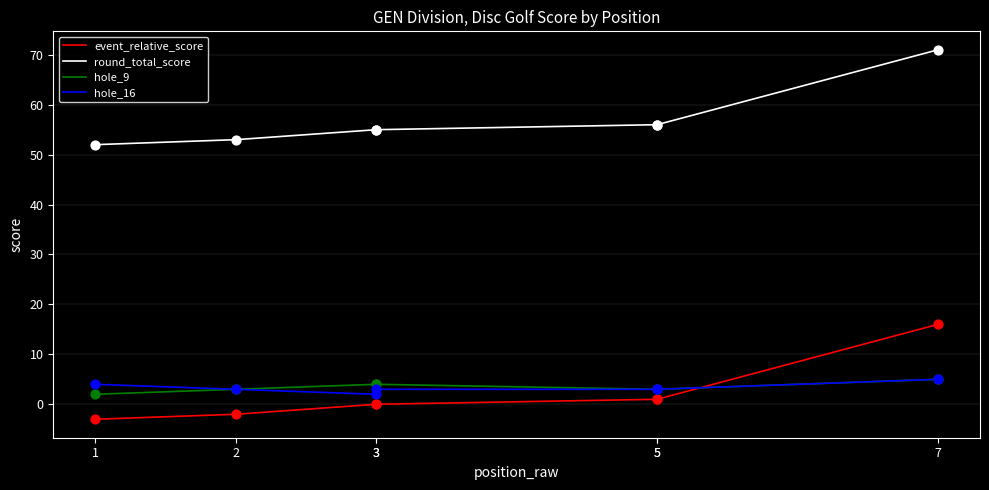

At which category is the sum across all series the highest?

7